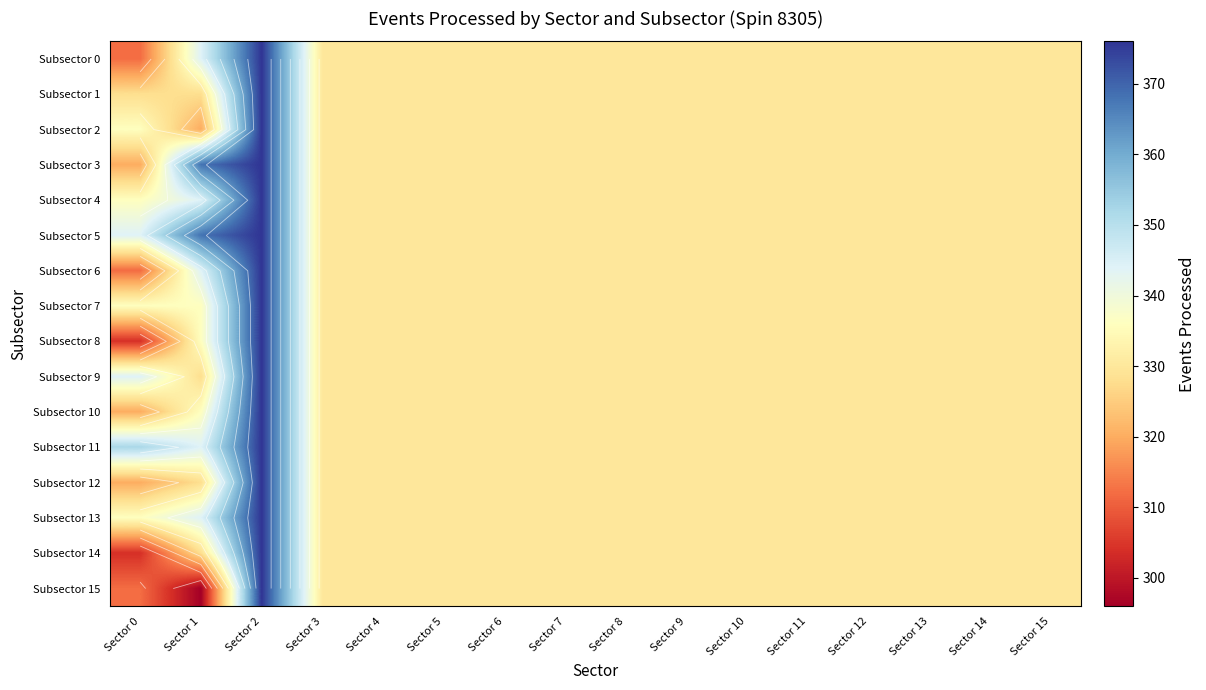

Which series changed the most between Sector 0 and Sector 3?

Subsector 8